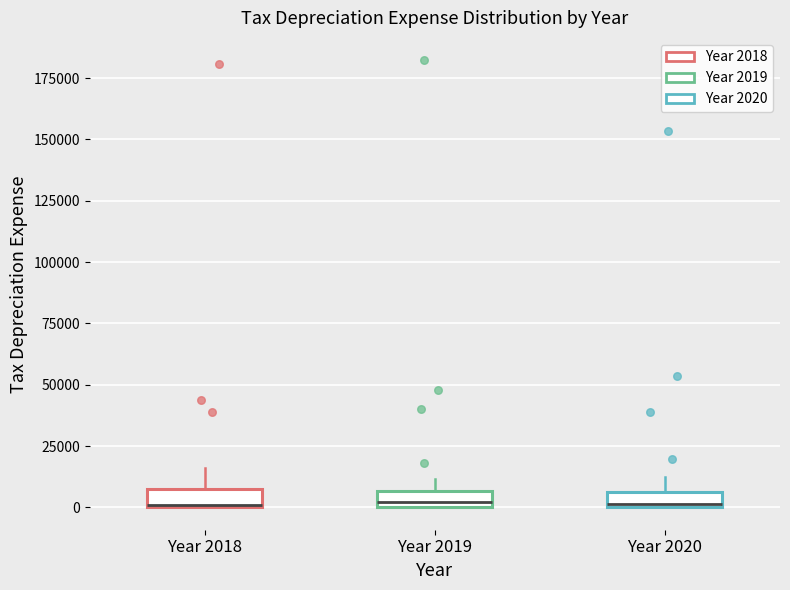

Where does the upper whisker of the box for Year 2020 end on the y-axis? The values are not printed on the chart, so give them approximately, as read against the axis.

15000